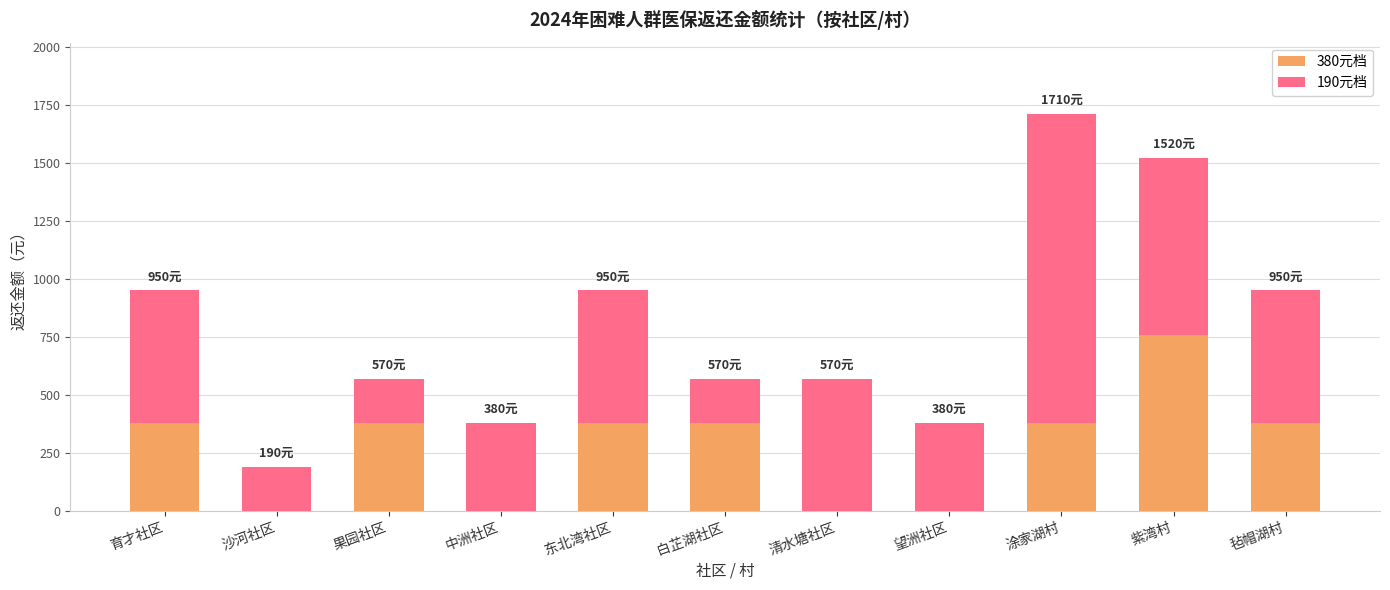

What is the highest value of the 380元档 series?

760